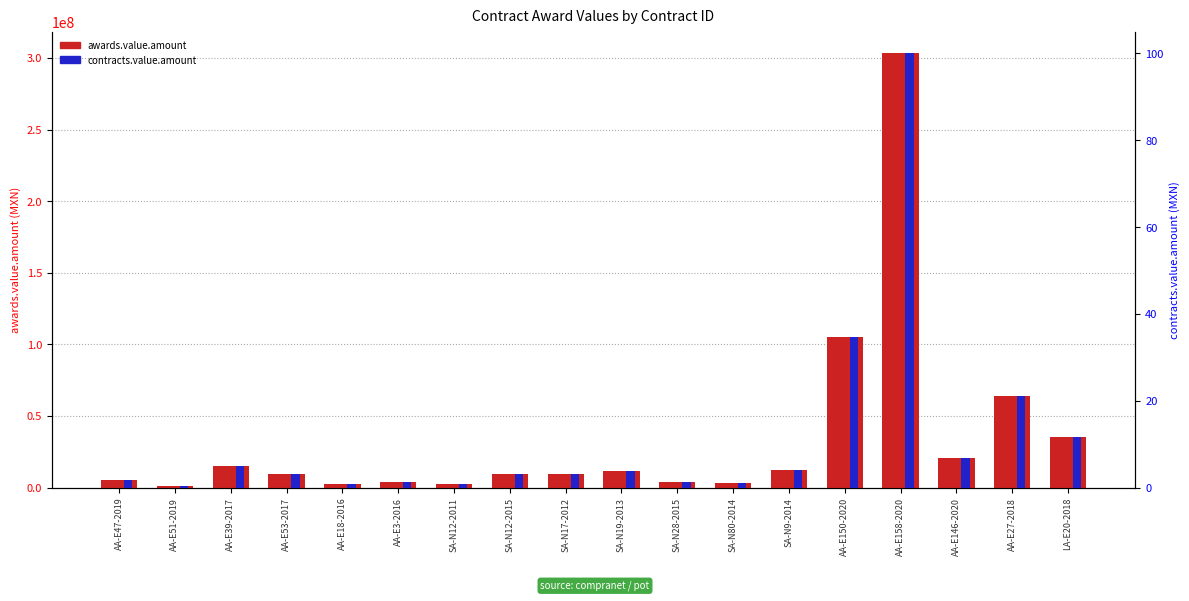

Is the value of awards.value.amount at SA-N17-2012 greater than the value of contracts.value.amount at AA-E39-2017?

Yes